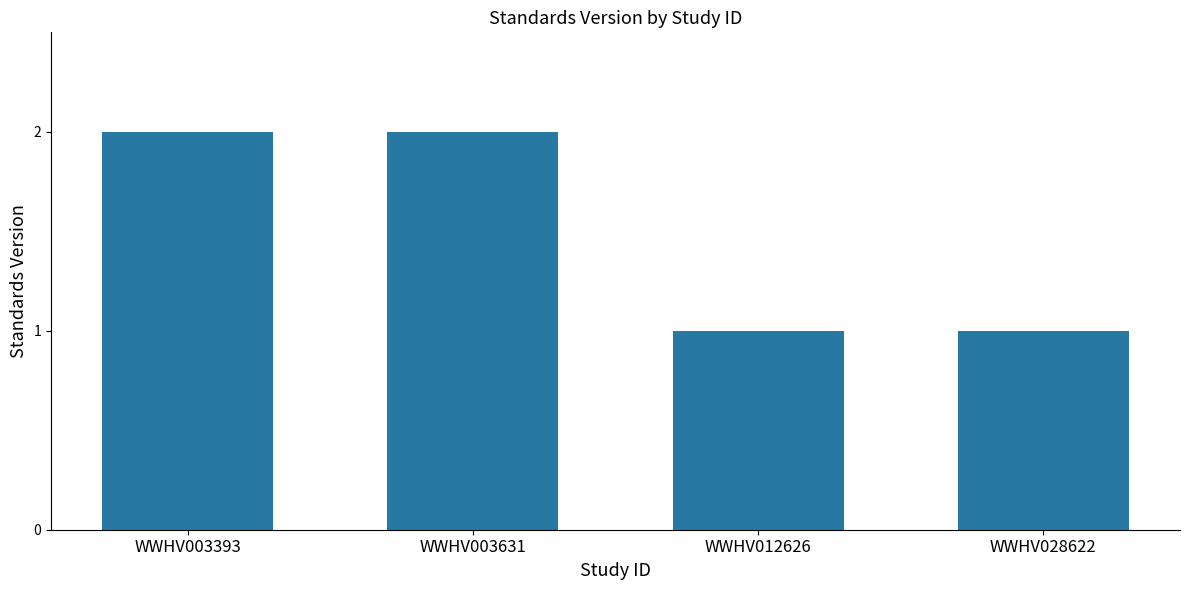

What value does the data have at WWHV012626?

1